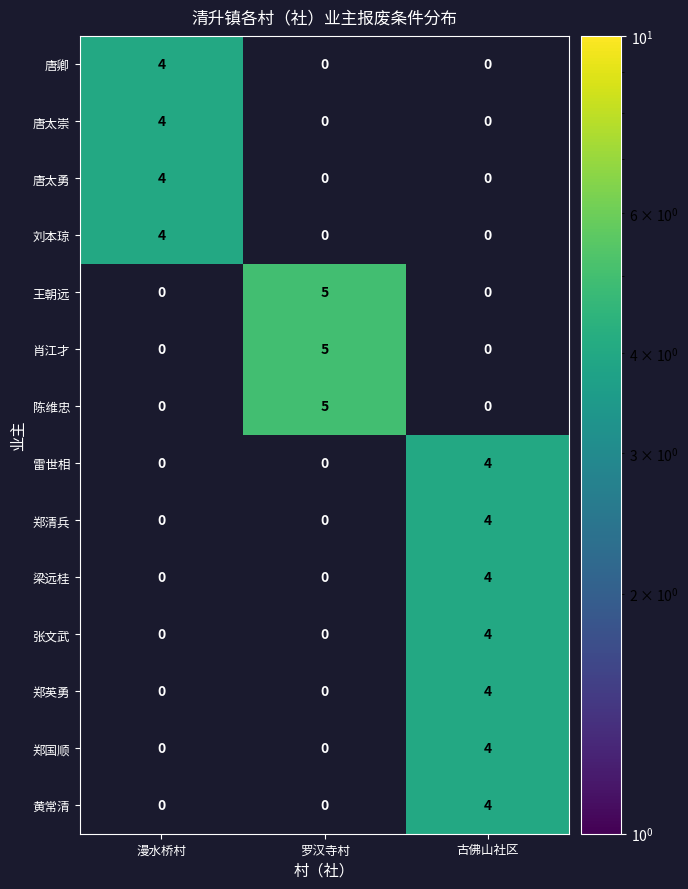

How many data points in 王朝远 are above 0?

1